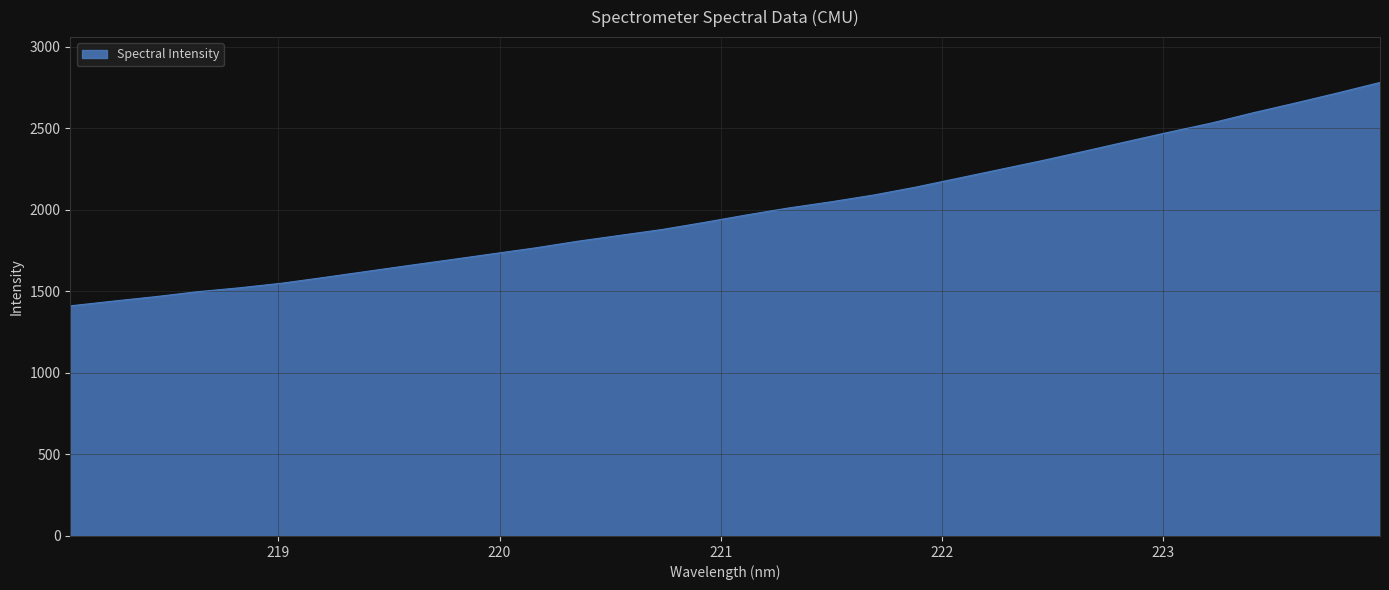

True or false: there are more than 2 points higher than both neighbors.

False